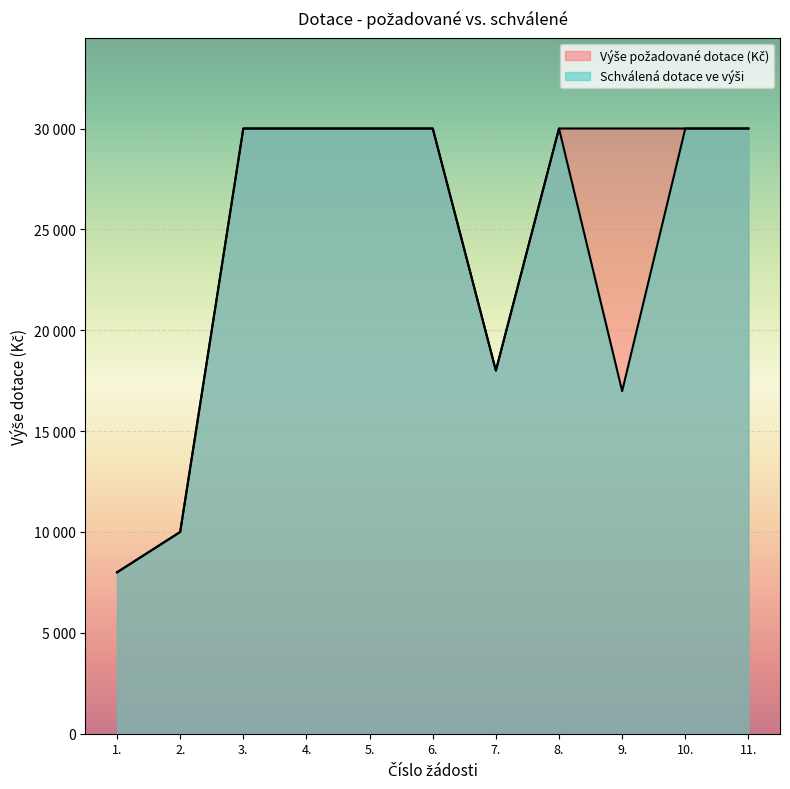

Between 1. and 10., which series saw the biggest shift?

Výše požadované dotace (Kč)